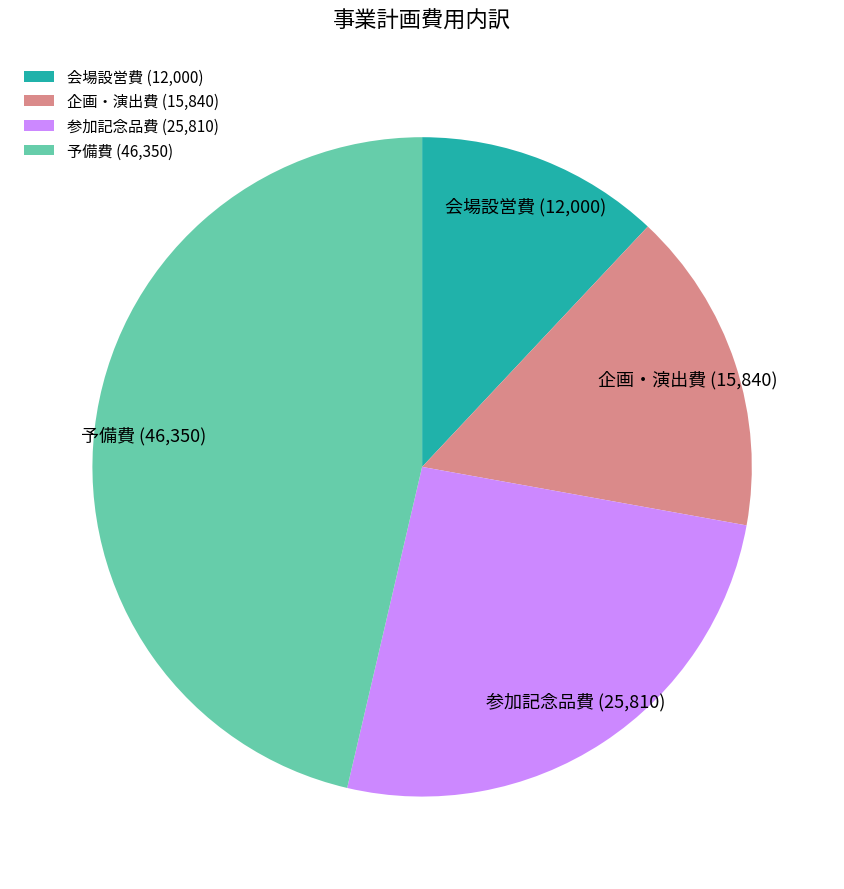

How many segments does this pie chart have?

4